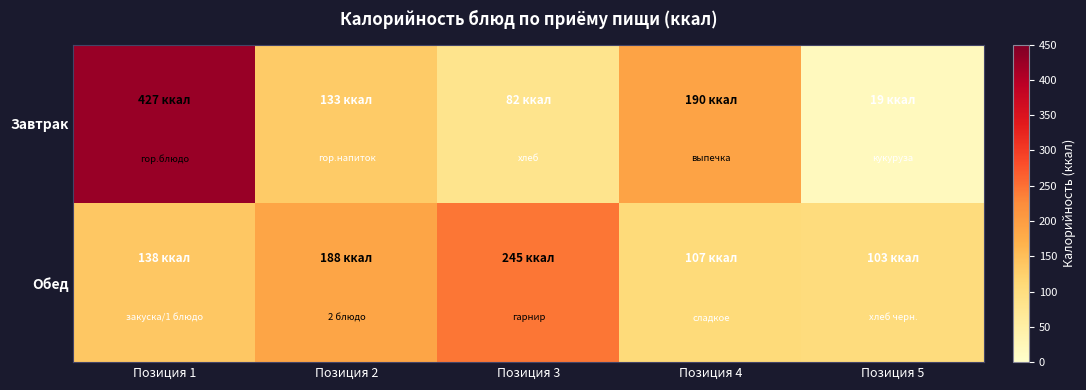

List the series in order of their peak value, lowest first.

Обед, Завтрак